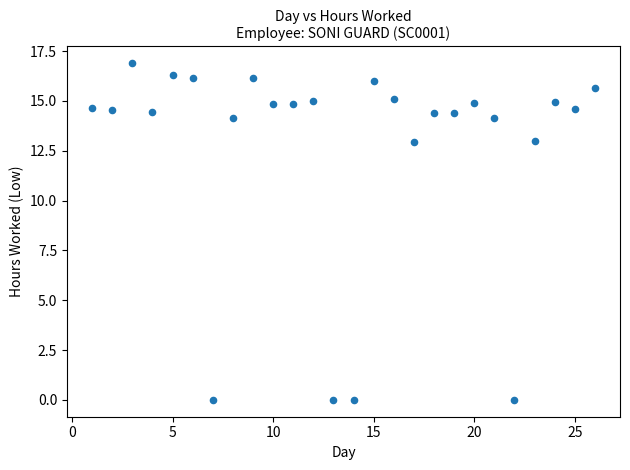

What is the range of X values (max minus min)?

25.0